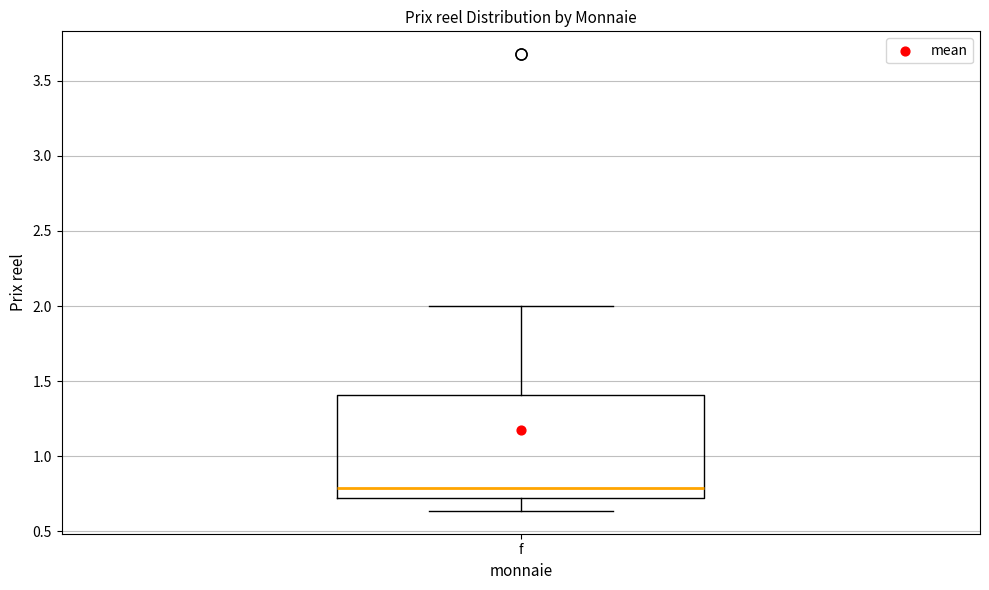

Read this box plot against the y-axis: the position of the median line, the range covered by the box, and the ends of both whiskers. The values are not printed on the chart, so give them approximately, as read against the axis.

median 0.80, box 0.70 to 1.40, whiskers 0.65 to 2.00